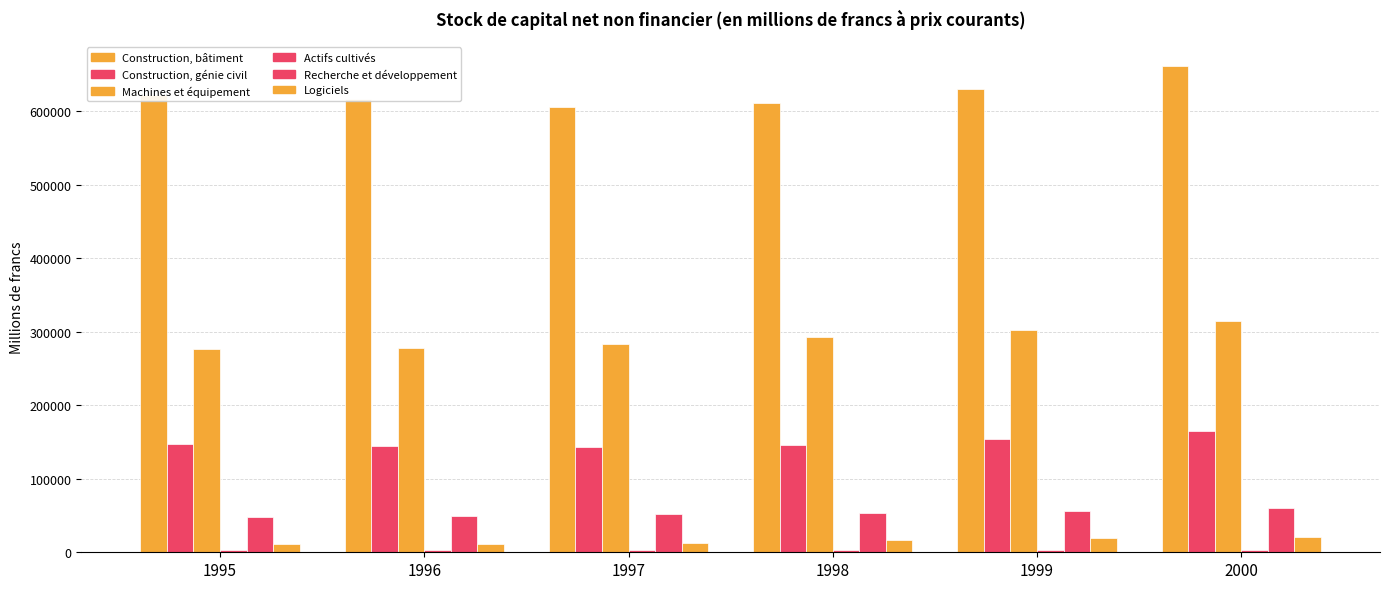

At how many categories does at least one series exceed 333912?

6